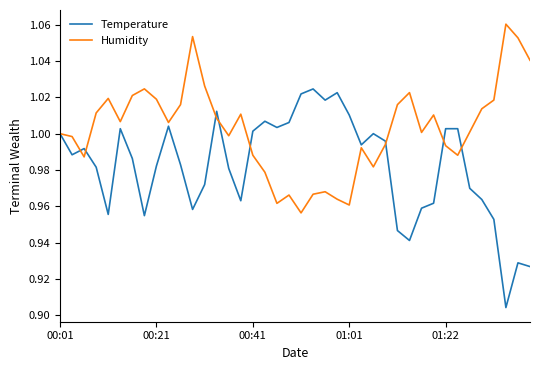

Which series has the largest total across all categories?

Humidity